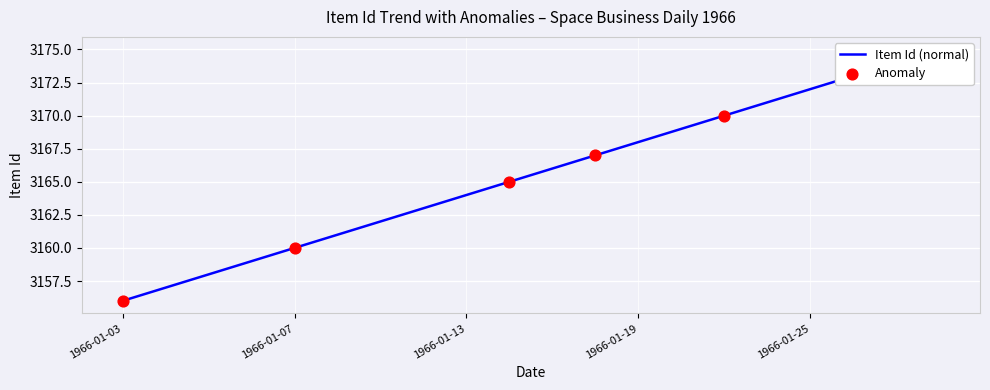

Approximately how many times larger is the value at 1966-01-07 compared to 1966-01-11?

1.0